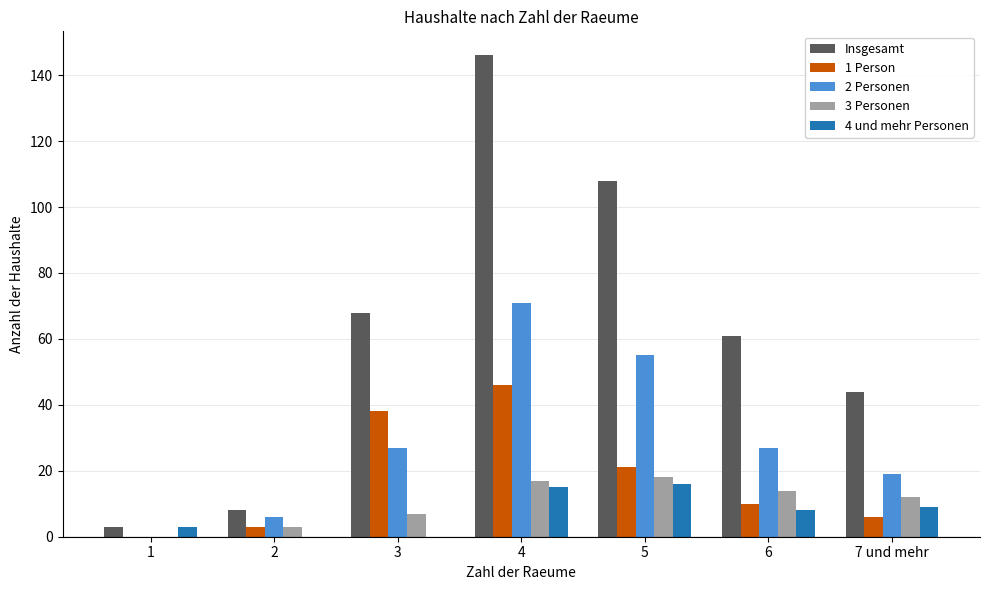

What is the spread (max minus min) of values at 2?

8